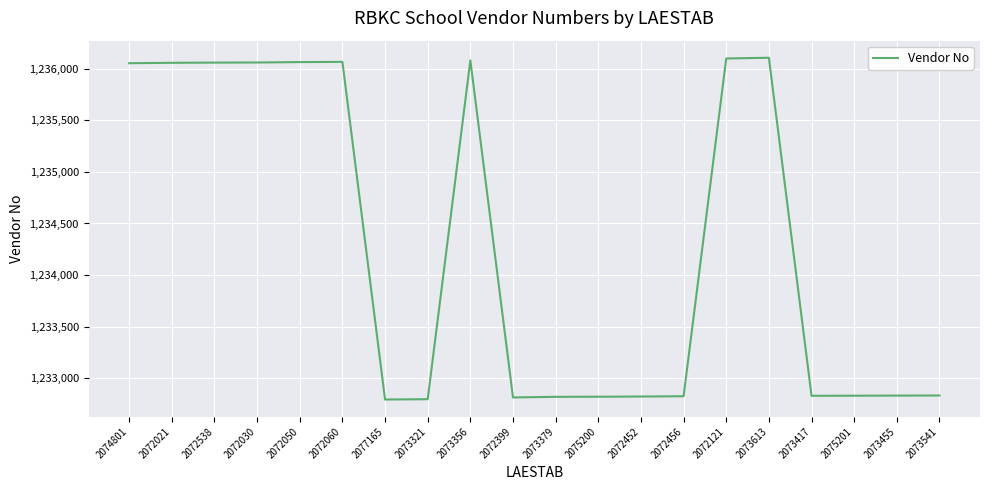

Which has a higher value, 2073613 or 2073379?

2073613